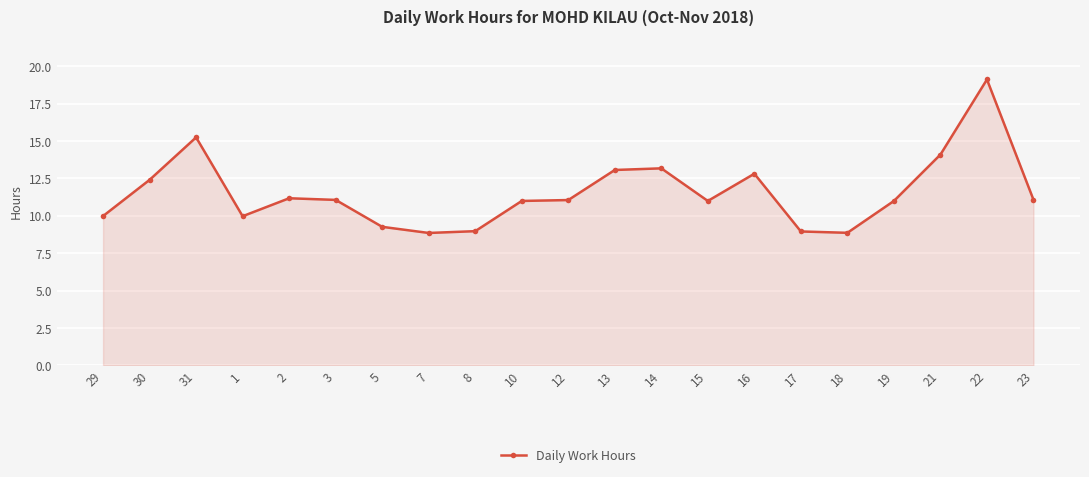

How many data points does each series have?

21